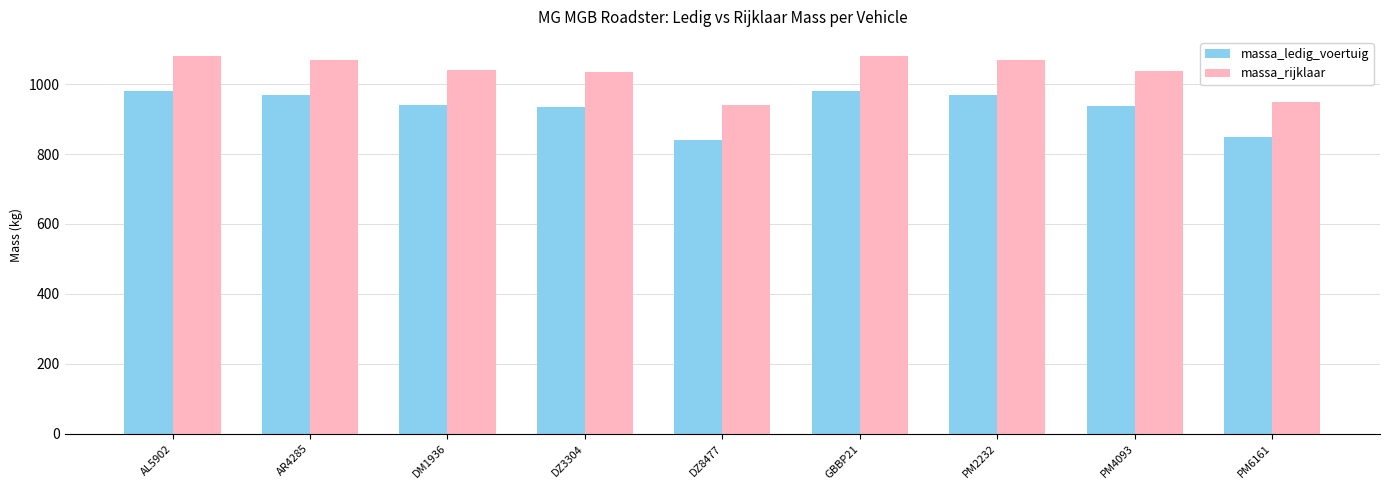

The value of massa_rijklaar at GBBP21 is 1494. True or false?

False